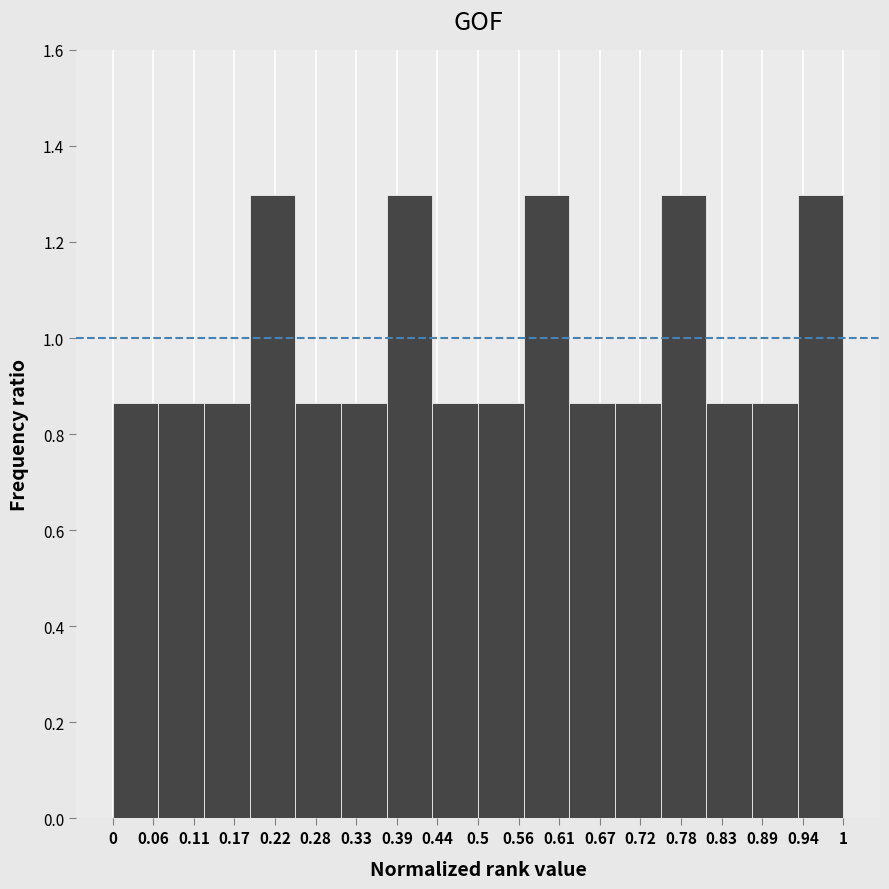

Reading left to right, list every bar in this chart as the range it spans on the x-axis followed by its height. Neither the bar edges nor the heights are printed on the chart, so give them approximately, as read against the axes.

0.00 to 0.06: 0.86
0.06 to 0.13: 0.86
0.13 to 0.19: 0.86
0.19 to 0.25: 1.30
0.25 to 0.31: 0.86
0.31 to 0.38: 0.86
0.38 to 0.44: 1.30
0.44 to 0.50: 0.86
0.50 to 0.56: 0.86
0.56 to 0.63: 1.30
0.63 to 0.69: 0.86
0.69 to 0.75: 0.86
0.75 to 0.81: 1.30
0.81 to 0.88: 0.86
0.88 to 0.94: 0.86
0.94 to 1.00: 1.30